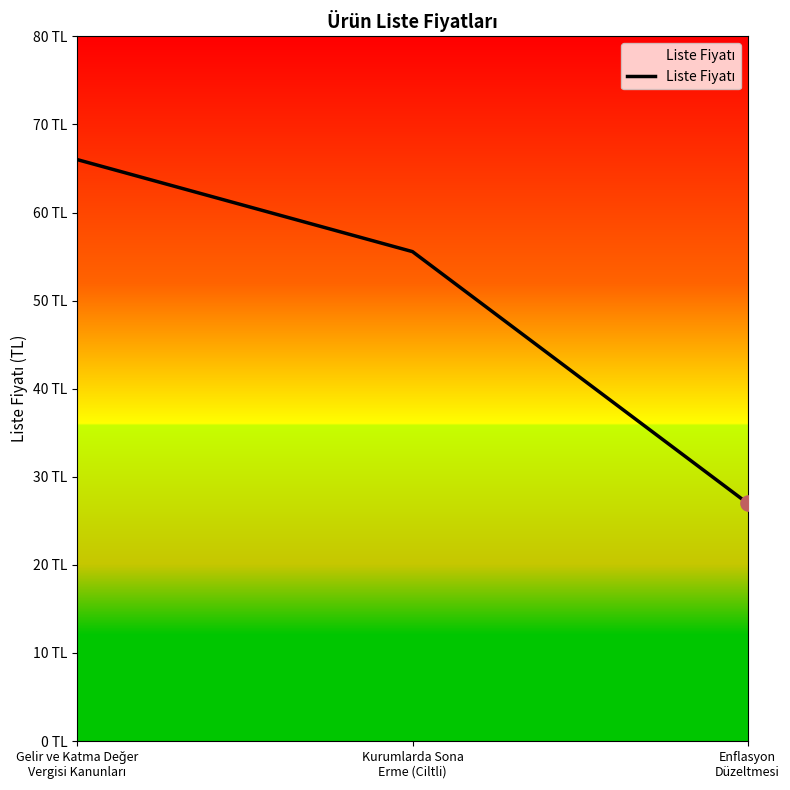

Is this an area chart (filled region under the line)?

Yes